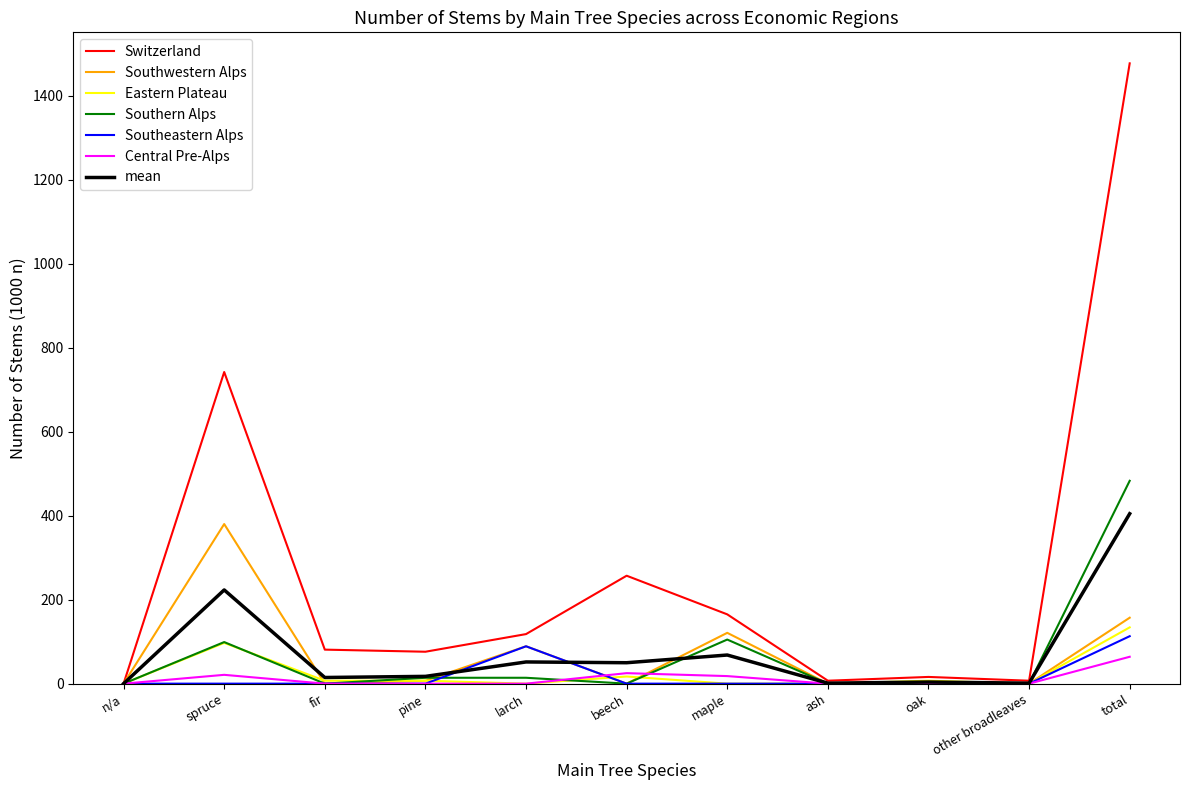

The Southwestern Alps series shows 187 at fir. True or false?

False